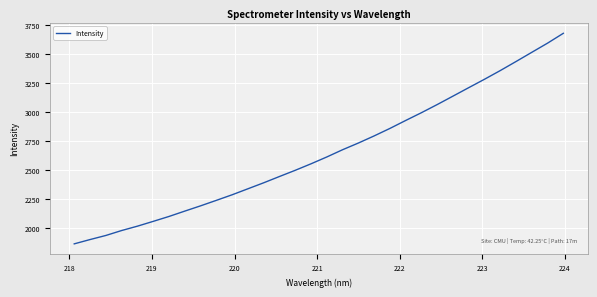

How many lines are shown in the chart?

1